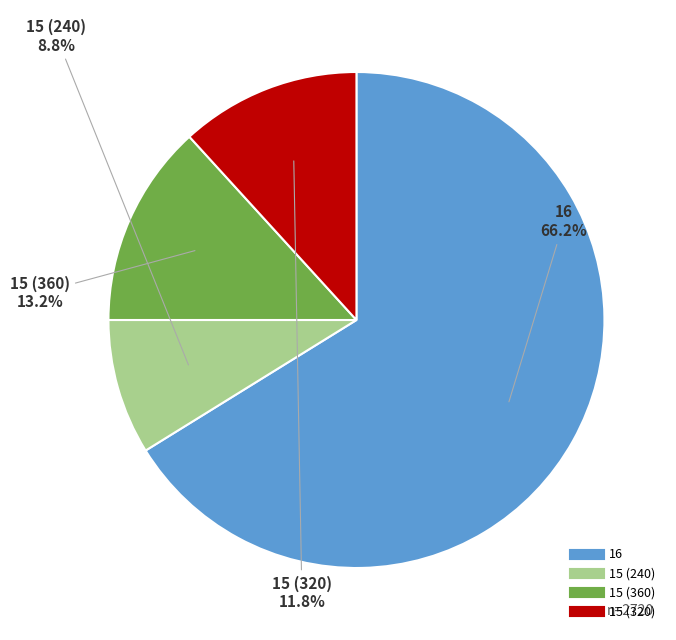

Is there a majority slice in this chart?

Yes